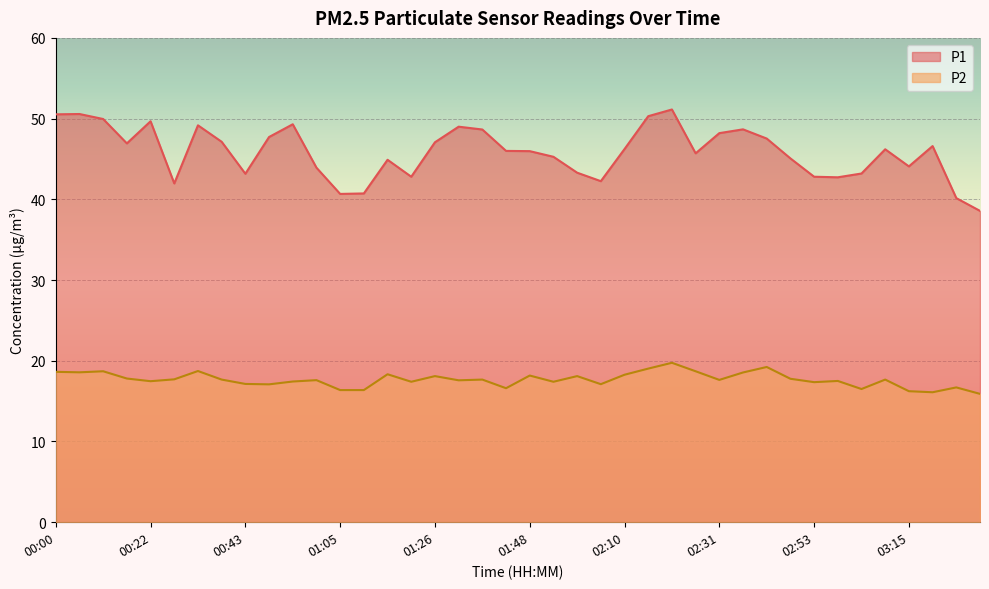

Which label corresponds to the largest value in the chart?

02:20